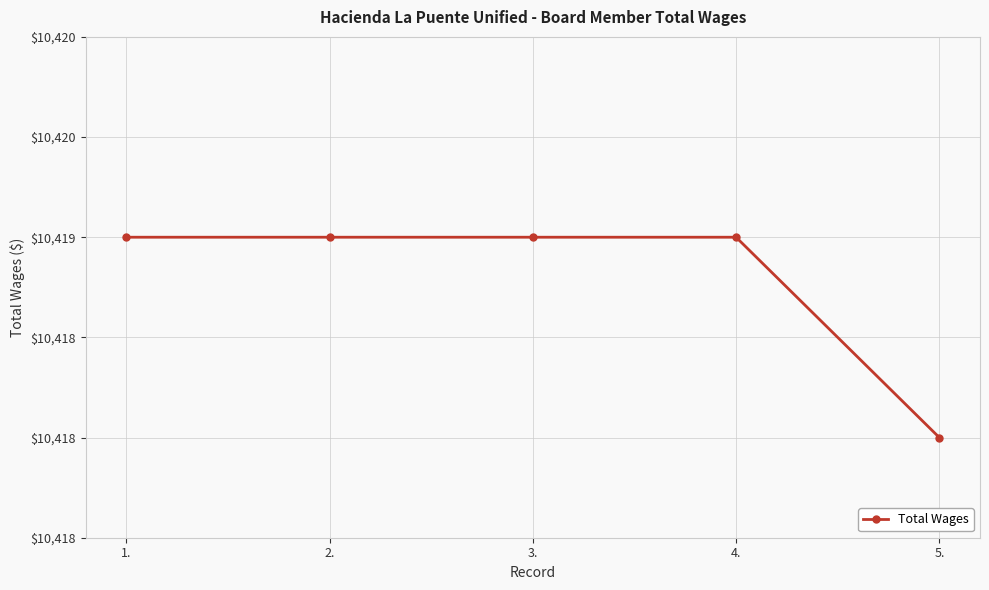

List the labels in order of value, smallest first.

5., 1., 2., 3., 4.